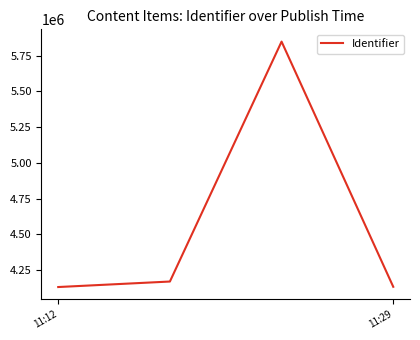

What is the greatest value displayed?

5849080